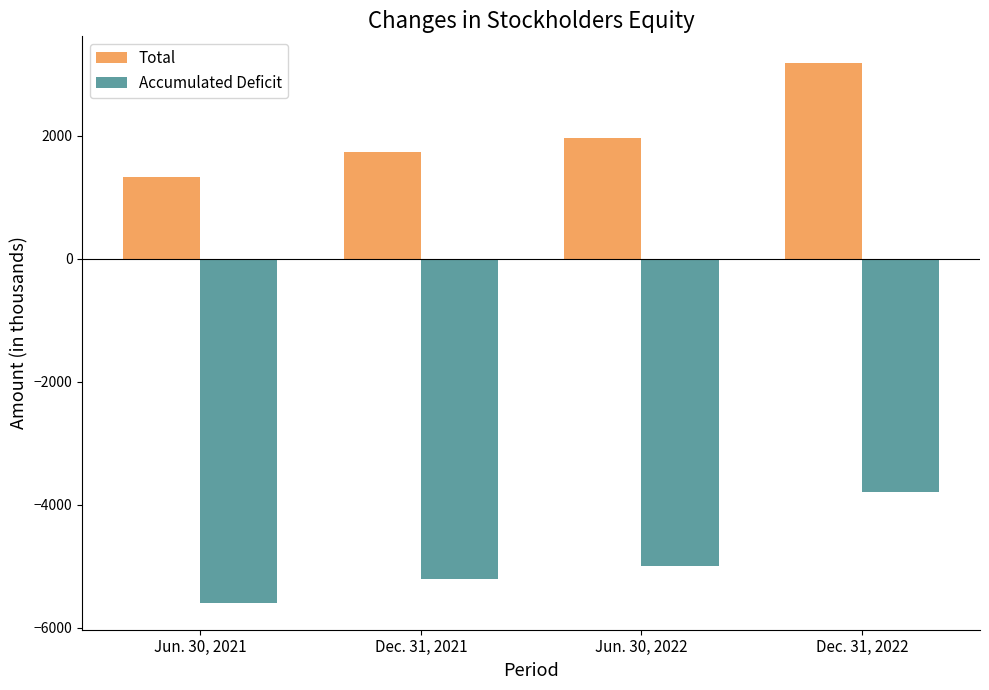

At which label does Total reach its peak?

Dec. 31, 2022